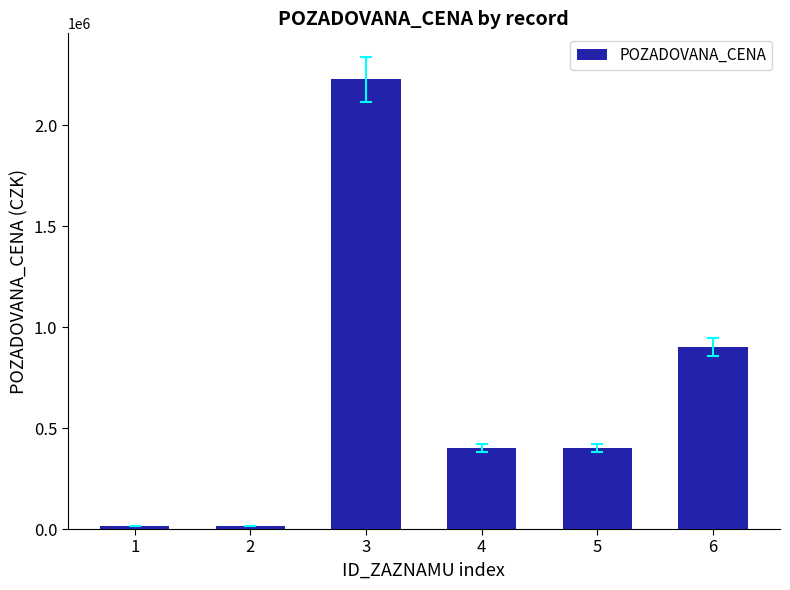

Is it true that the value at 5 is 400000?

True